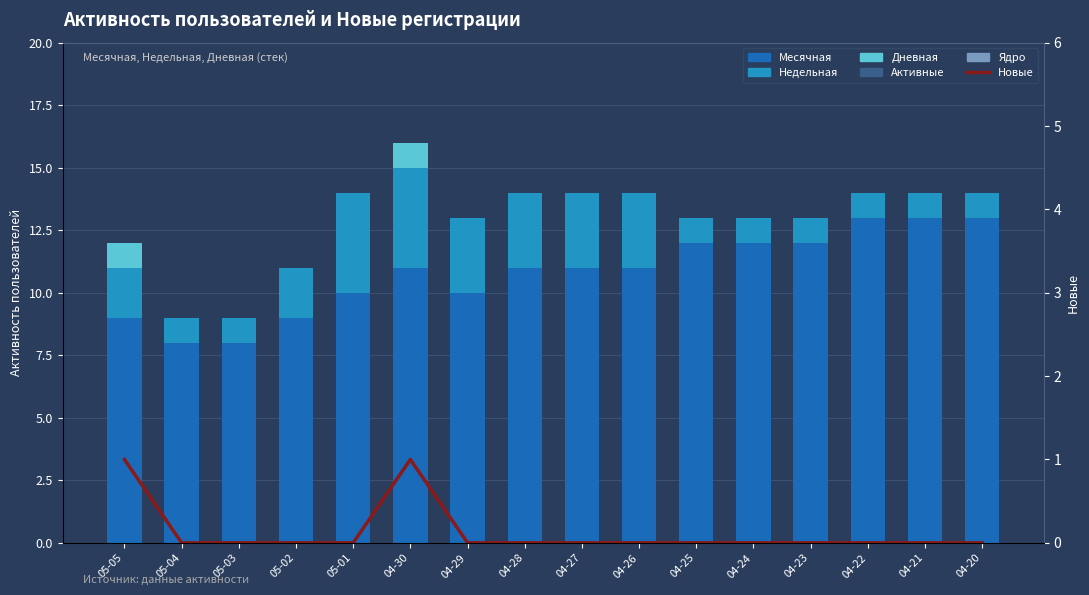

True or false: Месячная has a value of 11 at 04-27.

True